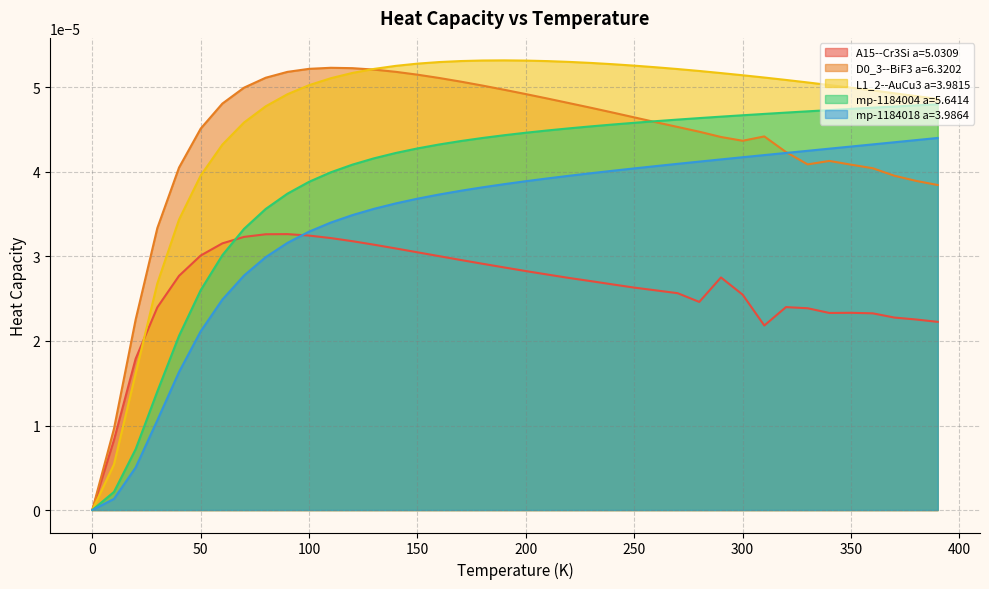

Which series has the largest range (max minus min)?

L1_2--AuCu3 a=3.9815